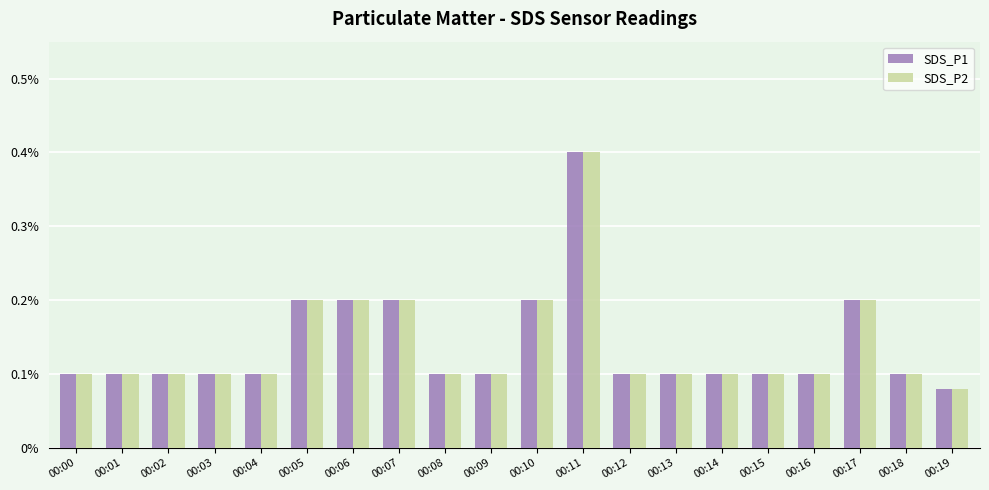

At how many categories does at least one series exceed 0?

20